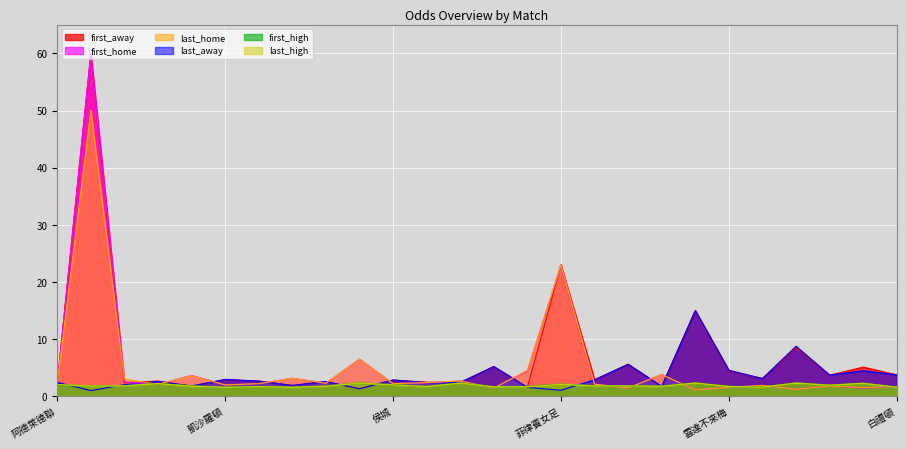

Count the number of data series in this chart.

6